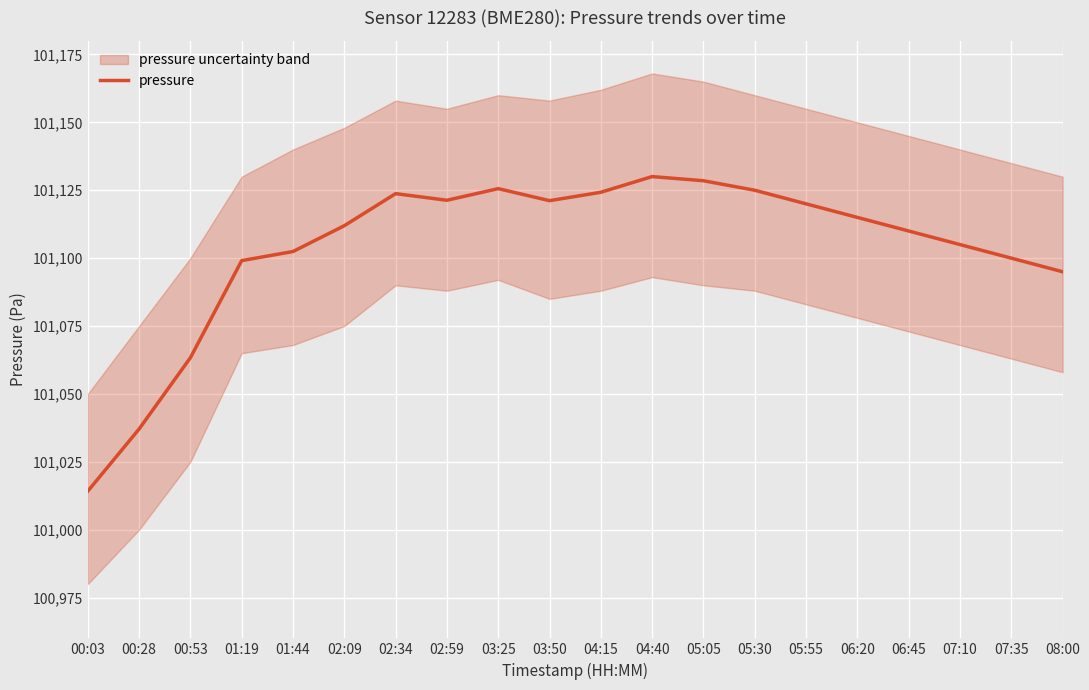

Which label corresponds to the largest value in the chart?

04:40